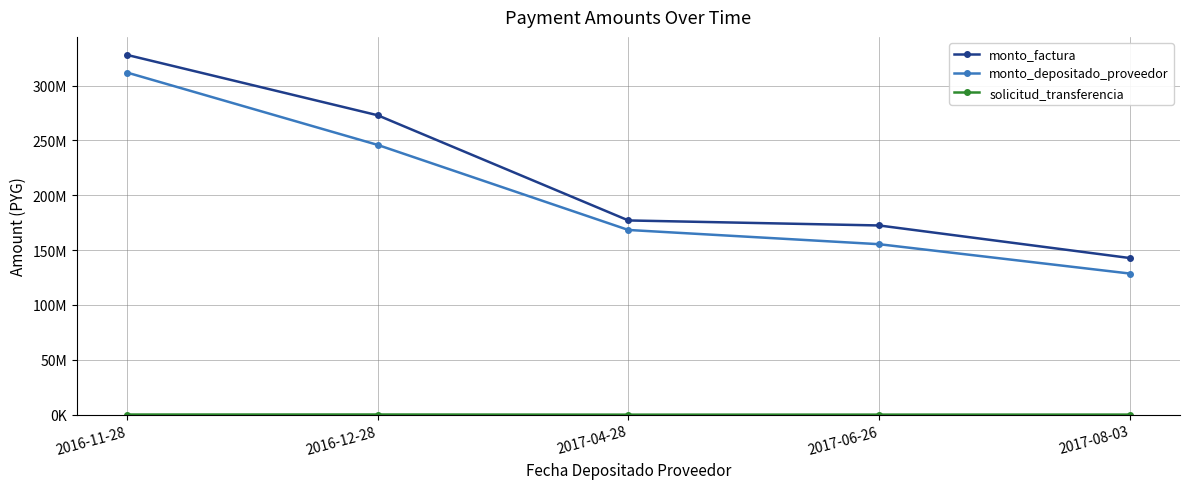

Is this an area chart (filled region under the line)?

No